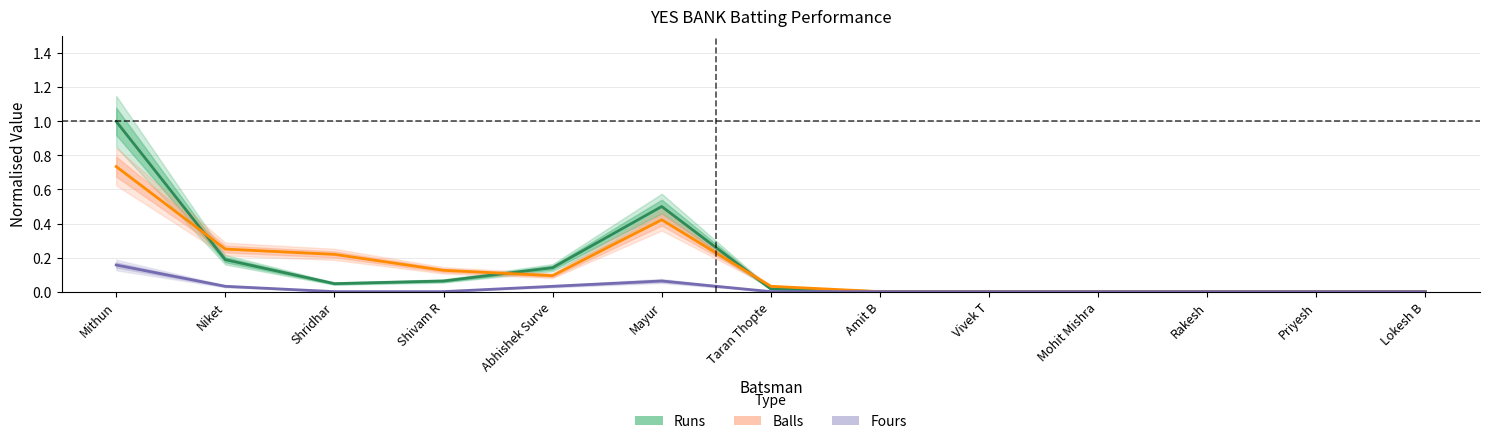

True or false: Runs has more than 1 points higher than both neighbors.

False